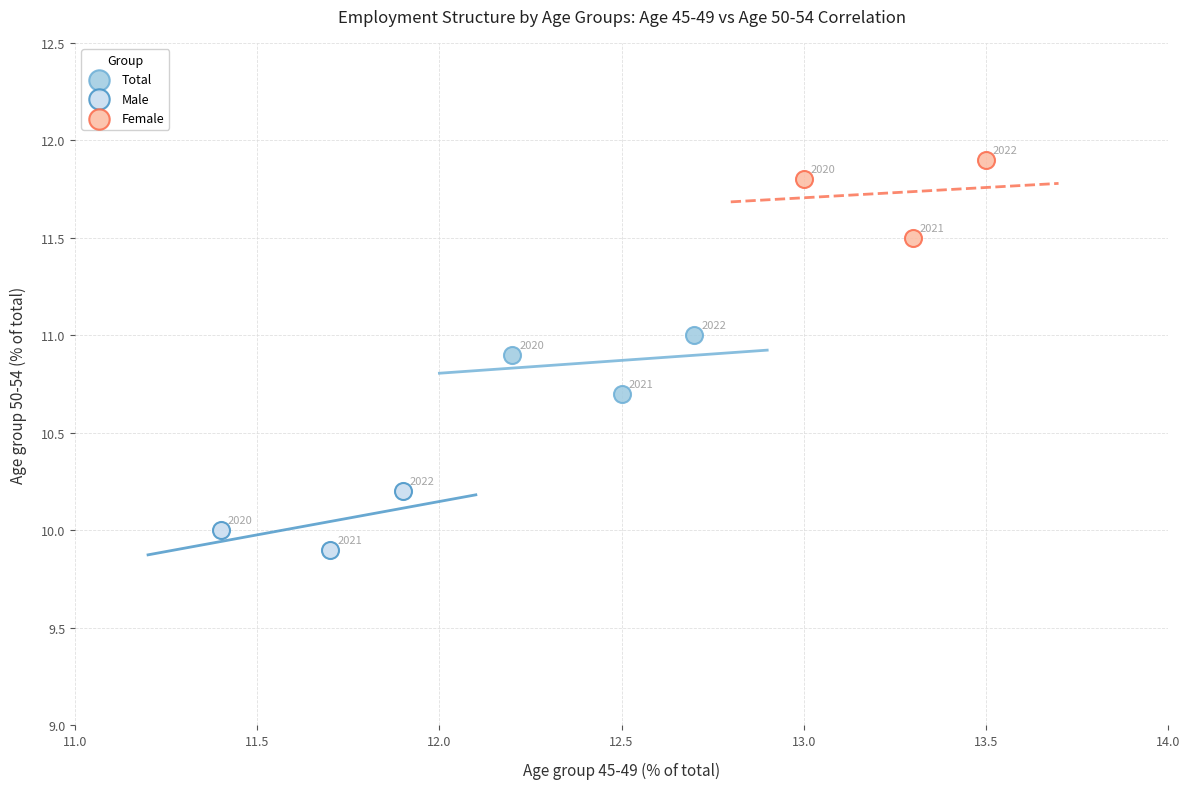

Which series reaches the maximum Y coordinate?

Female